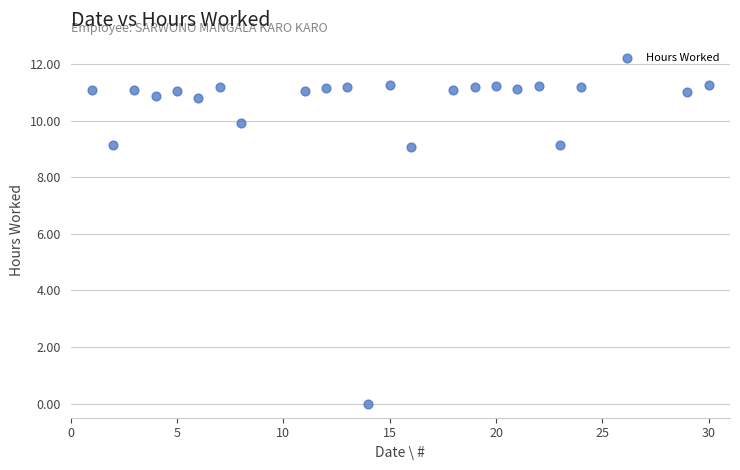

What is the range of X values (max minus min)?

29.0